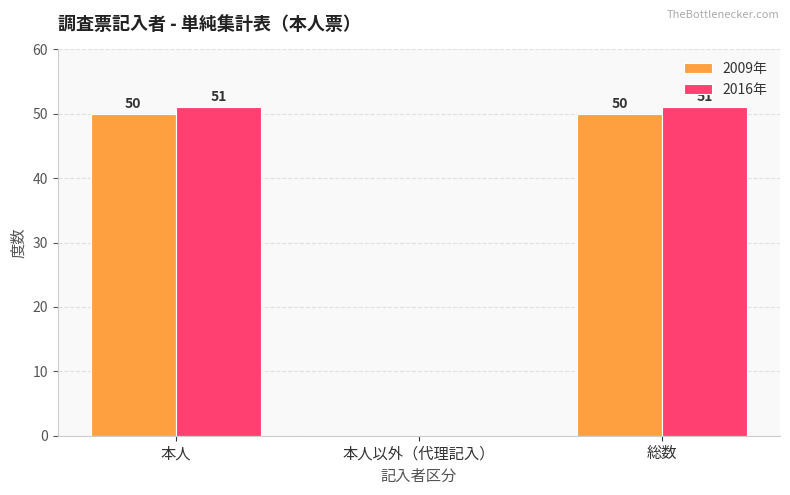

True or false: 2009年 has a value of 73 at 本人.

False